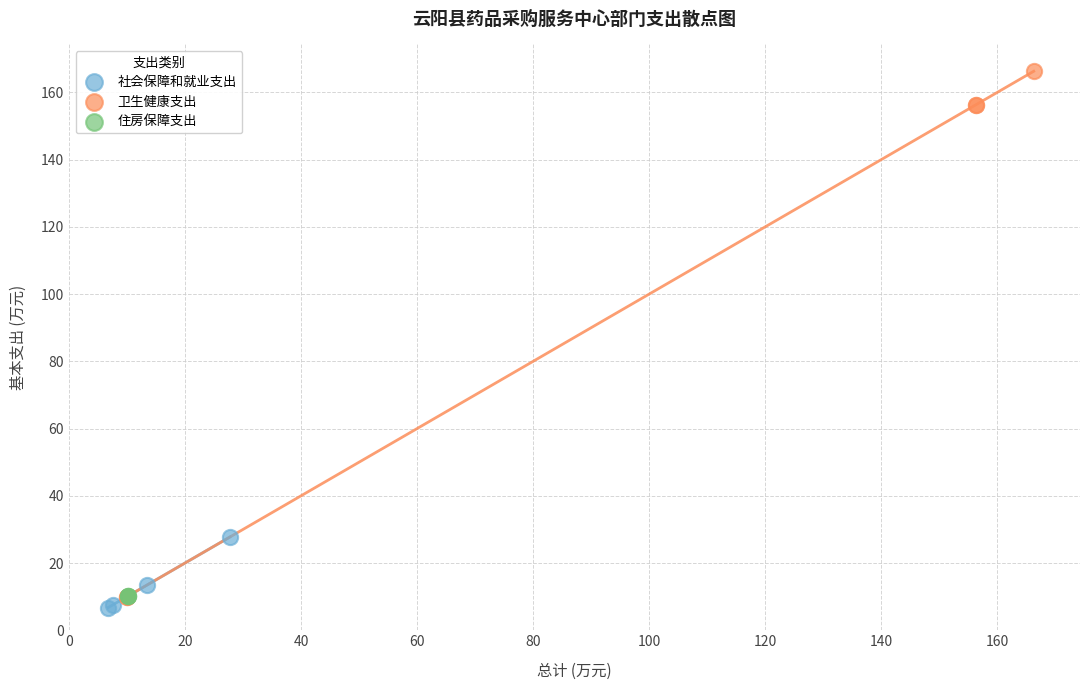

Which series contains the highest Y value?

卫生健康支出